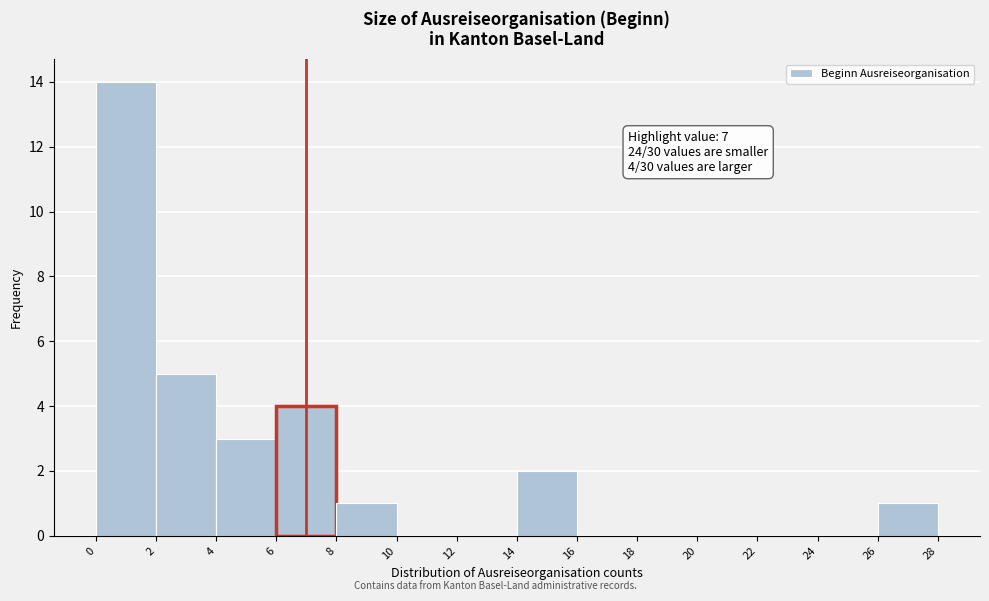

Which range on the x-axis has the tallest bar?

0 to 2